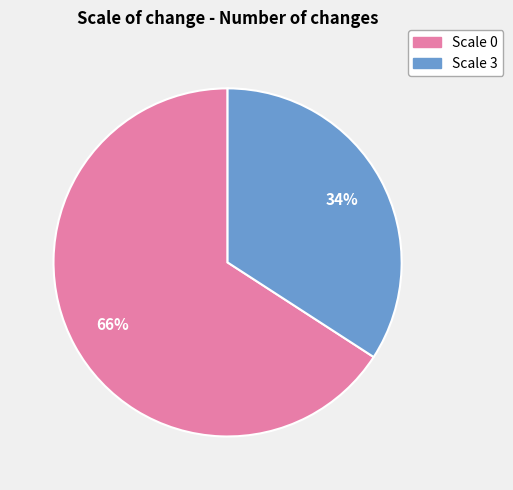

How many segments does this pie chart have?

2